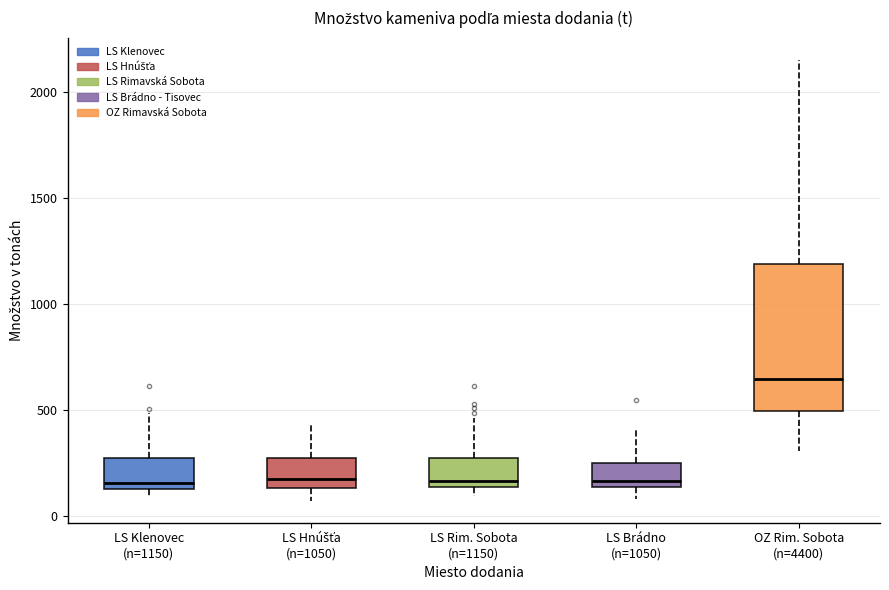

Reading left to right, read every box against the y-axis: the position of its median line, the range the box covers, and the ends of its whiskers. The values are not printed on the chart, so give them approximately, as read against the axis.

LS Klenovec (n=1150): median 150, box 100 to 250, whiskers 100 (just below the box's lower edge) to 500
LS Hnúšťa (n=1050): median 150 (just above the box's lower edge), box 150 to 250, whiskers 50 to 450
LS Rim. Sobota (n=1150): median 150 (just above the box's lower edge), box 150 to 250, whiskers 100 to 450
LS Brádno (n=1050): median 150 (just above the box's lower edge), box 150 to 250, whiskers 100 to 400
OZ Rim. Sobota (n=4400): median 650, box 500 to 1200, whiskers 300 to 2150